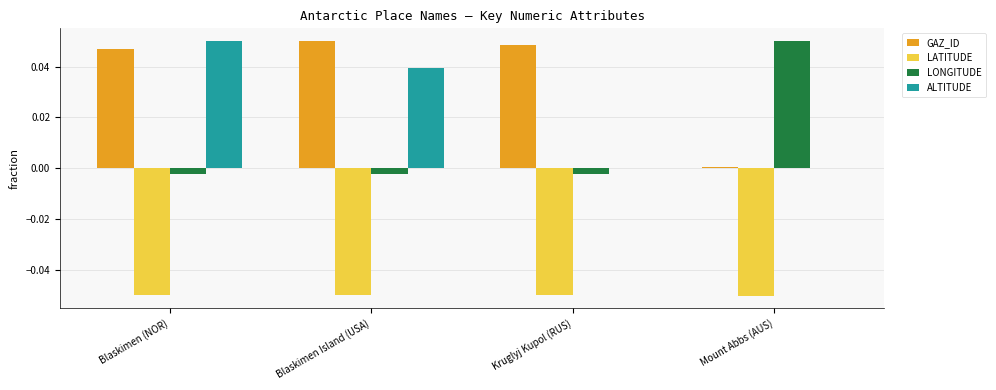

How many distinct data groups are displayed?

4